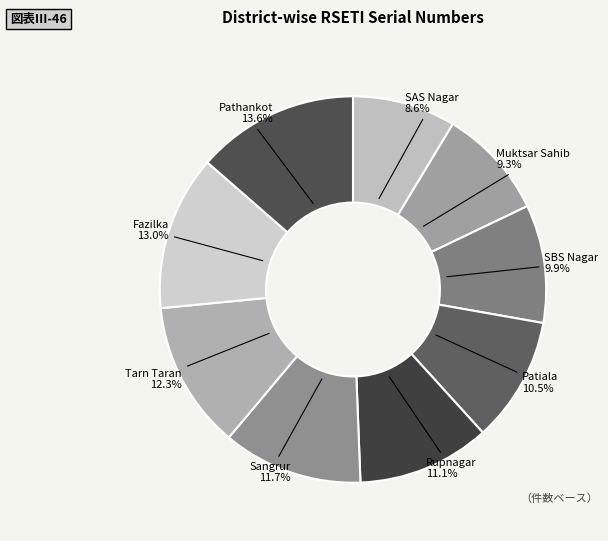

What percentage is NOT represented by Pathankot?

86.4%